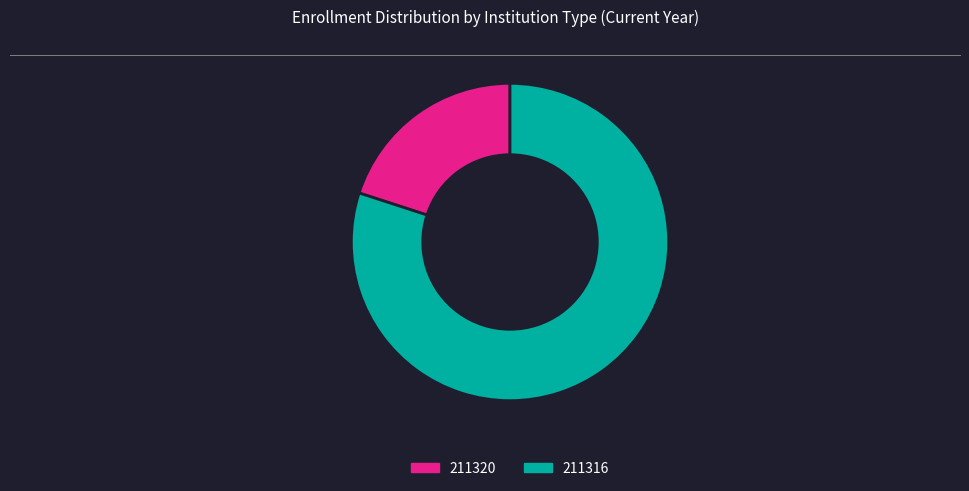

Which slice is the largest?

211316